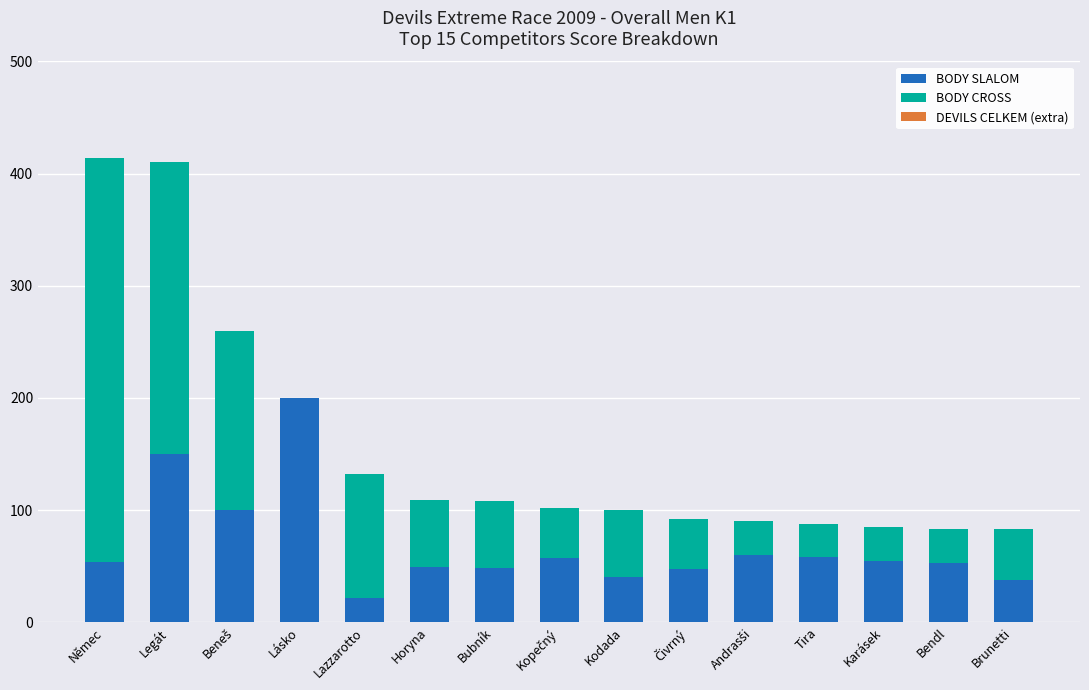

What is the total value across all series at Lásko?

200